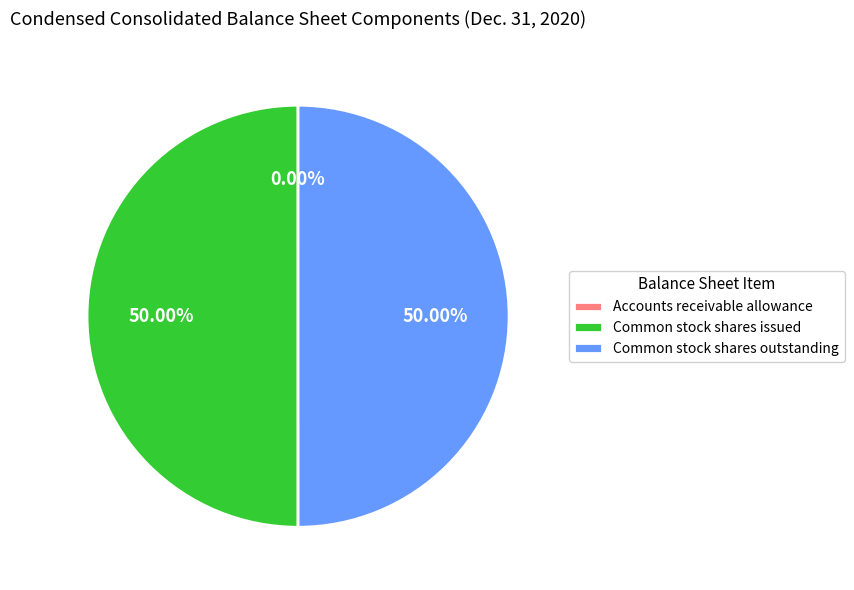

Do Common stock shares issued and Common stock shares outstanding together represent more than half of the pie?

Yes